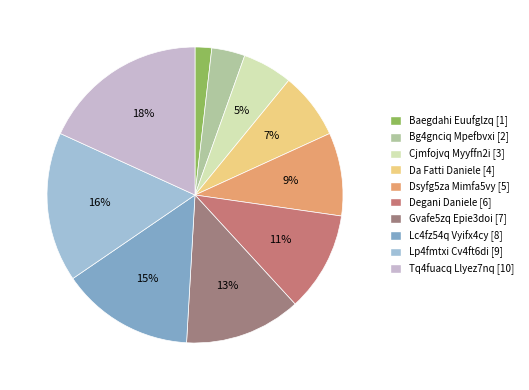

Rank the categories by value from highest to lowest.

Tq4fuacq Llyez7nq [10], Lp4fmtxi Cv4ft6di [9], Lc4fz54q Vyifx4cy [8], Gvafe5zq Epie3doi [7], Degani Daniele [6], Dsyfg5za Mimfa5vy [5], Da Fatti Daniele [4], Cjmfojvq Myyffn2i [3], Bg4gnciq Mpefbvxi [2], Baegdahi Euufglzq [1]